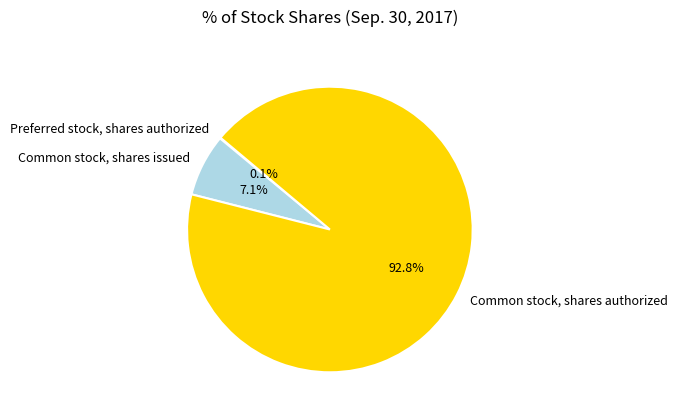

Which category accounts for the majority?

Common stock, shares authorized